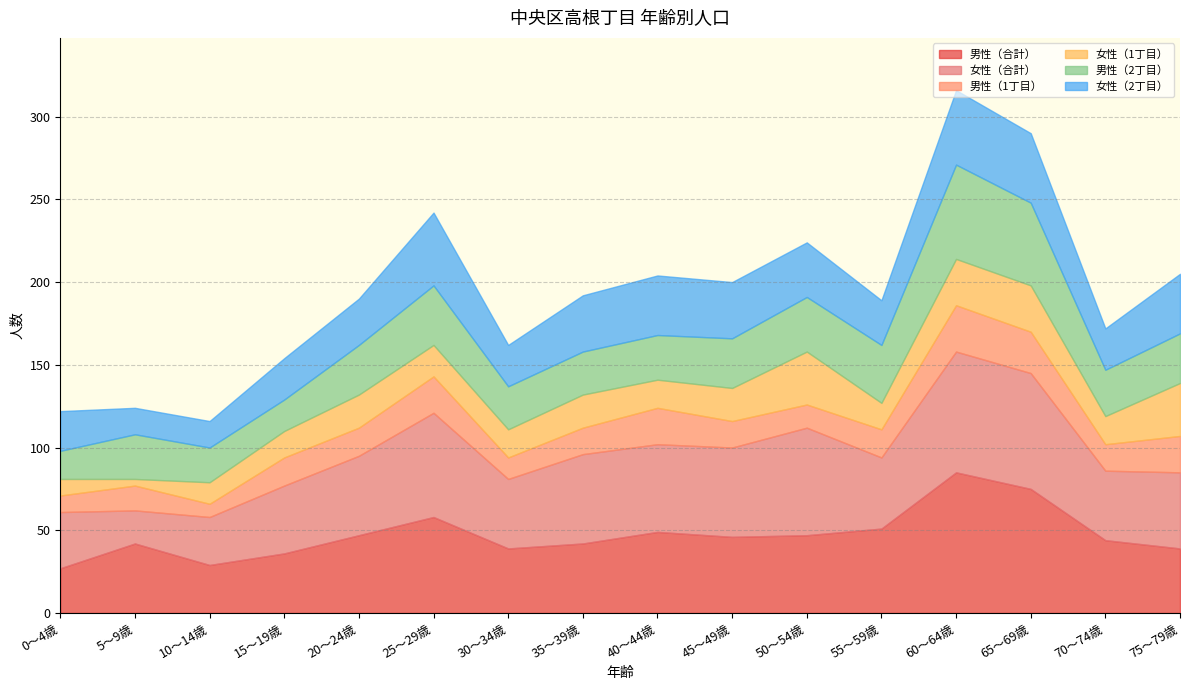

True or false: 女性（2丁目） and 女性（1丁目） intersect in this chart.

False